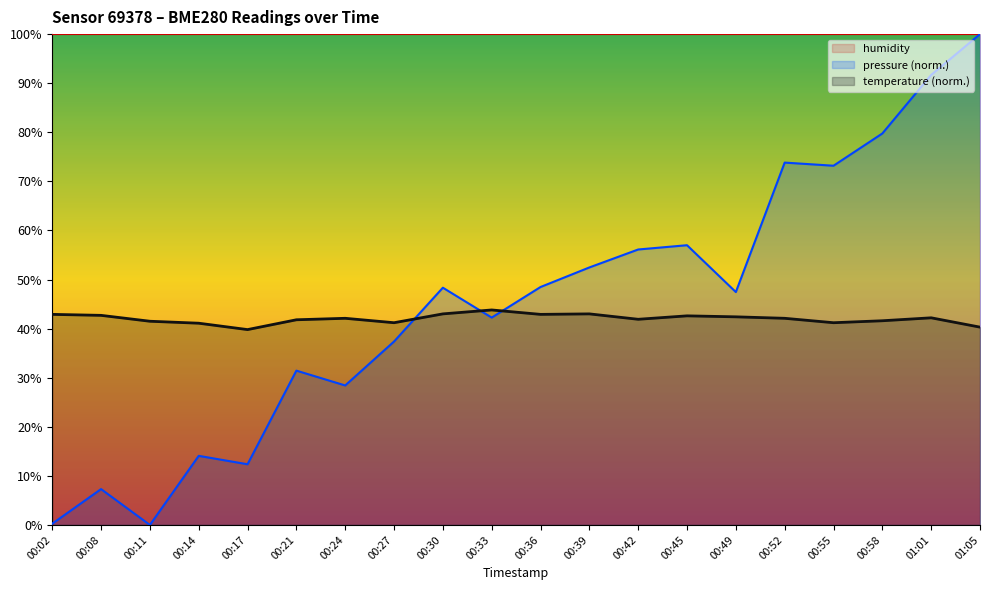

List the labels in order of temperature value, smallest first.

00:17, 01:05, 00:14, 00:27, 00:55, 00:11, 00:58, 00:21, 00:42, 00:24, 00:52, 01:01, 00:49, 00:45, 00:08, 00:02, 00:36, 00:30, 00:39, 00:33